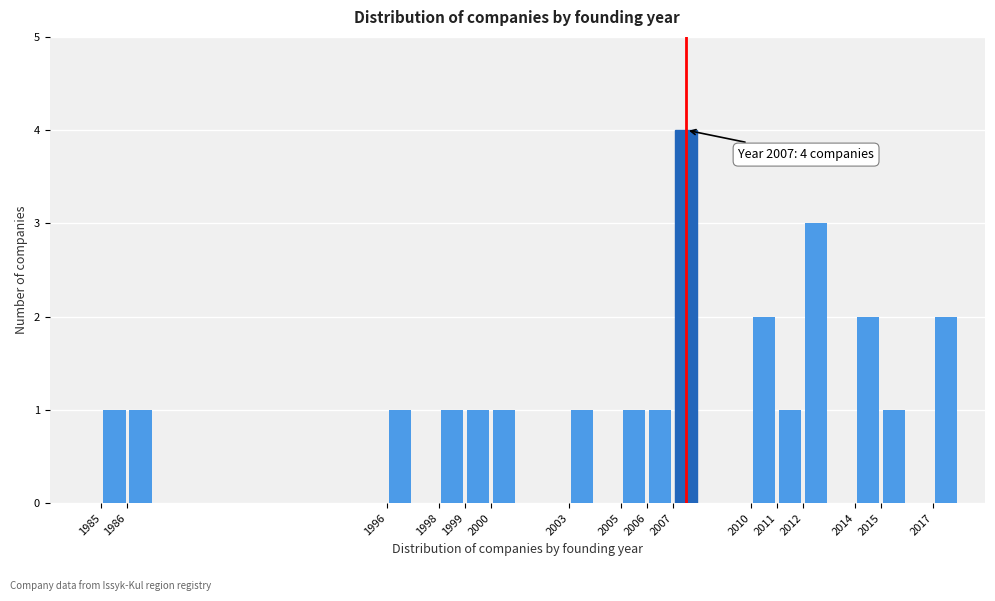

Which range on the x-axis has the tallest bar?

2007 to 2008